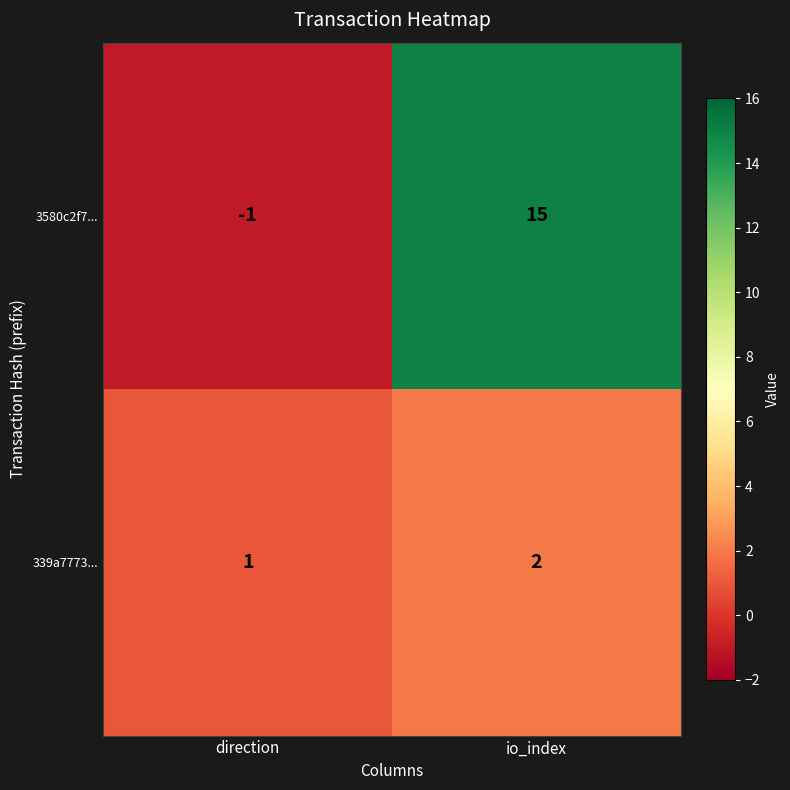

Which series has the widest spread of values?

3580c2f7...